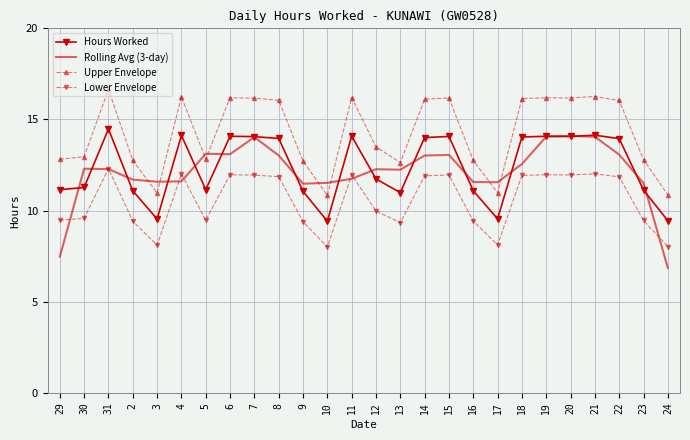

What is the difference between the highest and lowest values at 23?

3.3